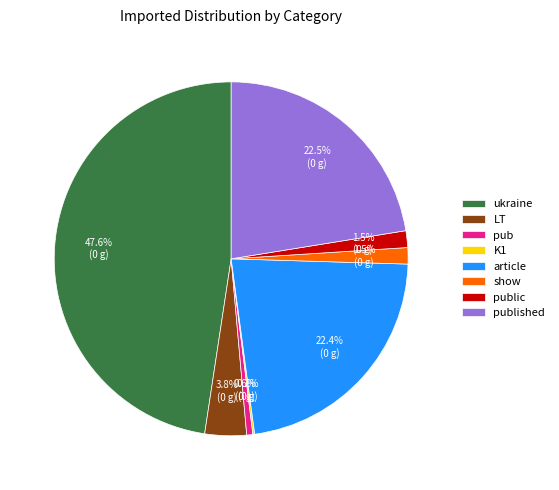

True or false: article accounts for 17% of the total.

False